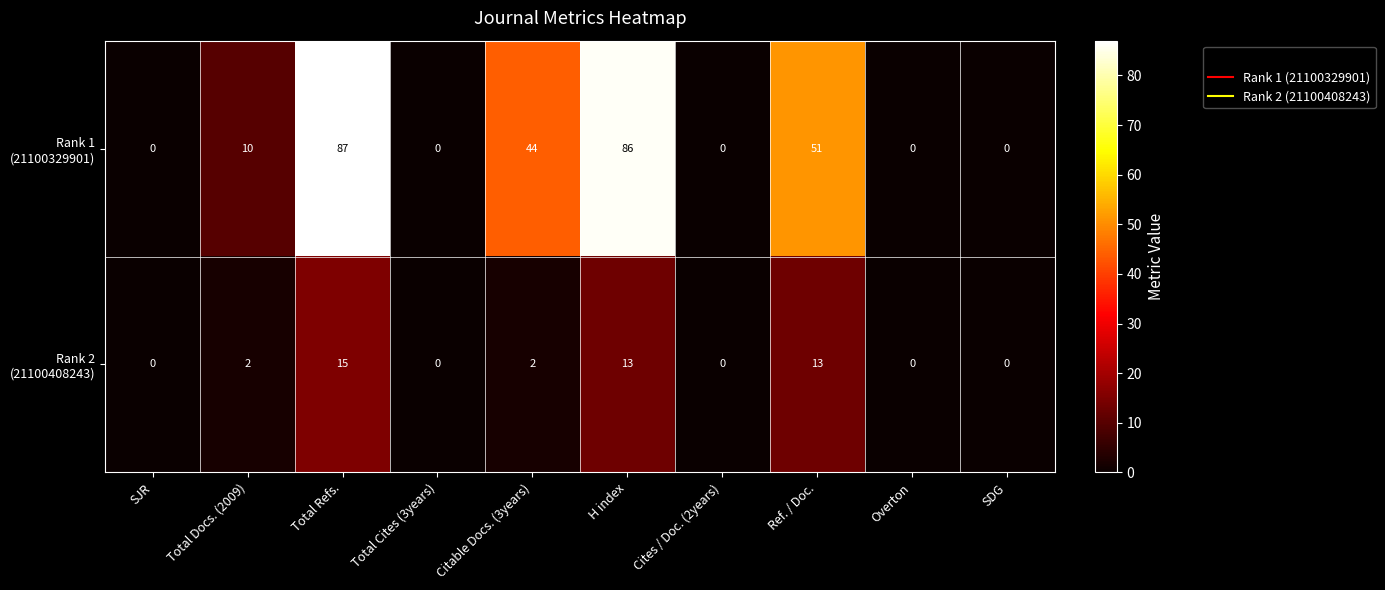

Which label corresponds to the largest value in the chart?

Total Refs.